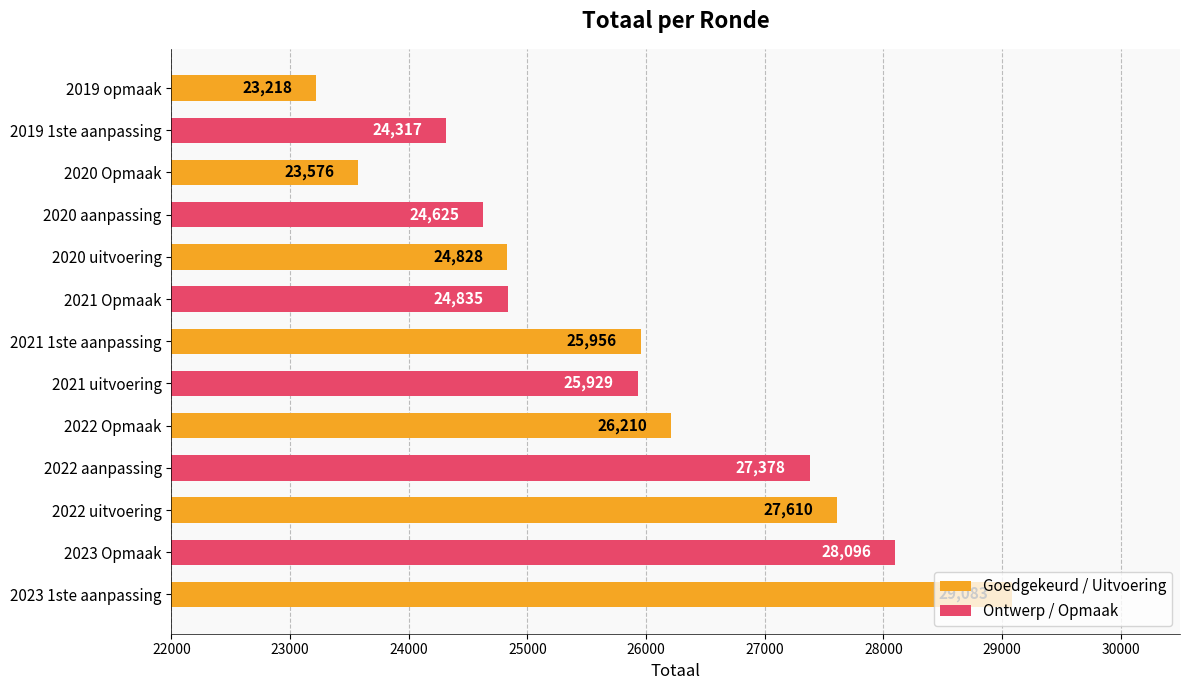

Reading left to right, extract all data points from this chart.

2023 1ste aanpassing=29083	2023 Opmaak=28096	2022 uitvoering=27610	2022 aanpassing=27378	2022 Opmaak=26210	2021 uitvoering=25929	2021 1ste aanpassing=25956	2021 Opmaak=24835	2020 uitvoering=24828	2020 aanpassing=24625	2020 Opmaak=23576	2019 1ste aanpassing=24317	2019 opmaak=23218